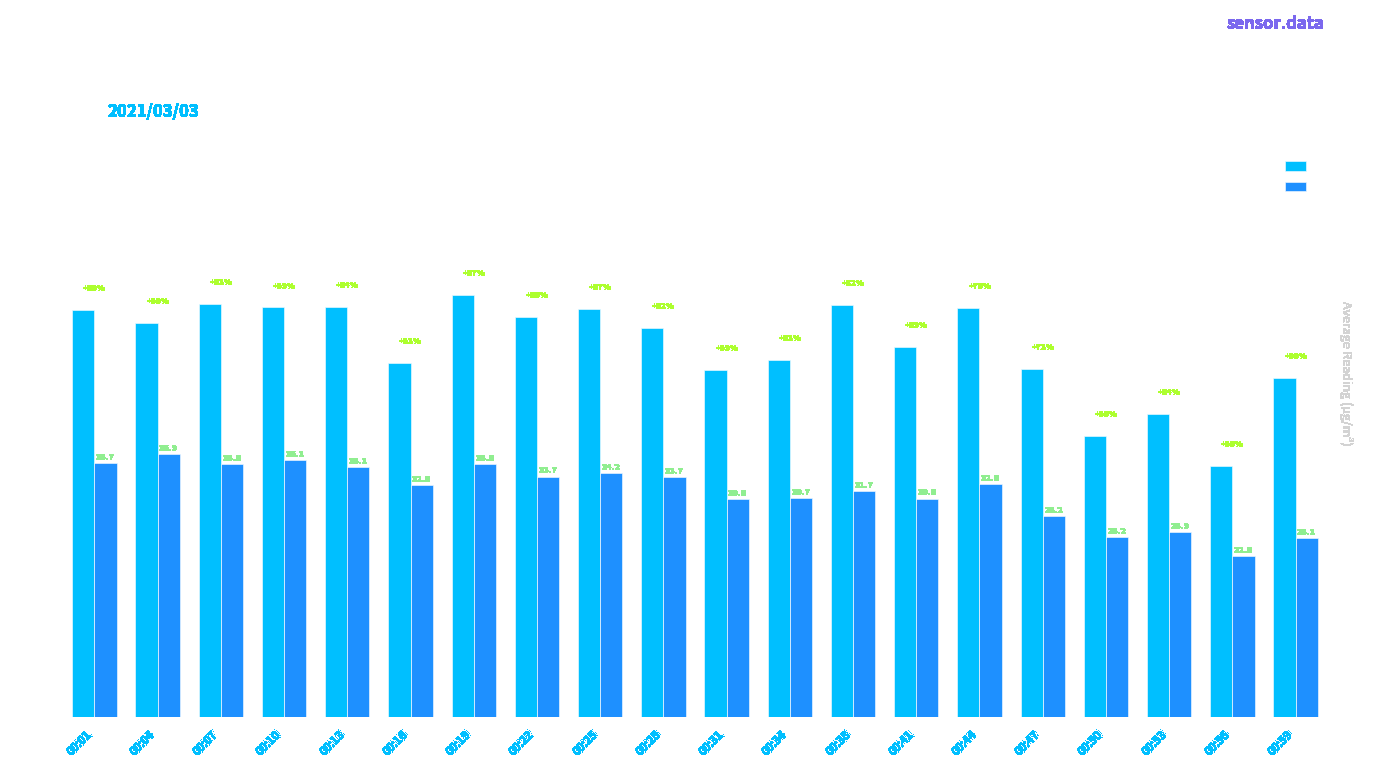

At which category is the sum across all series the highest?

00:19